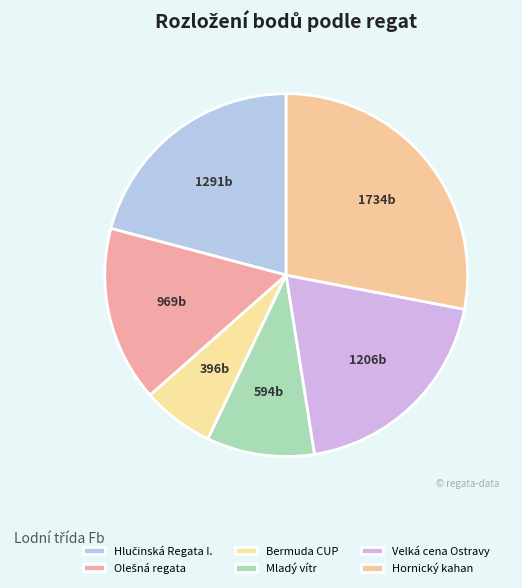

How many slices are in this pie chart?

6